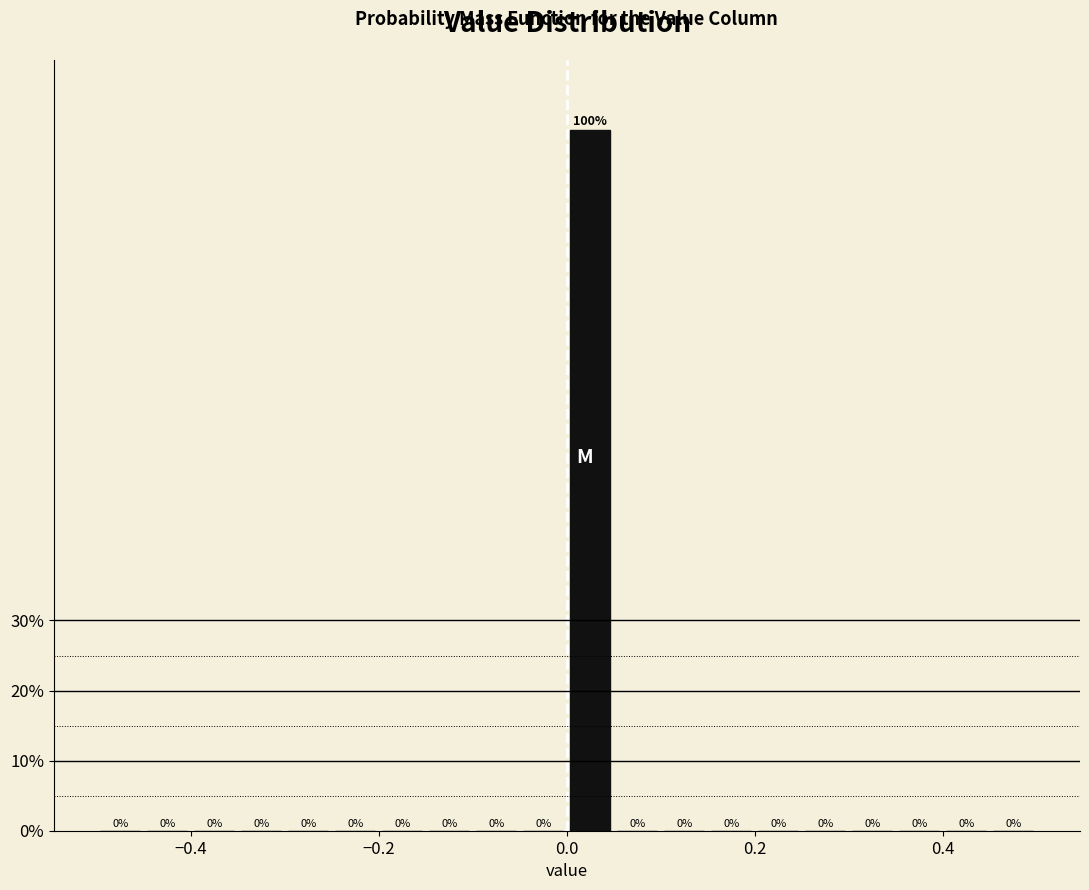

Around what value on the x-axis is the tallest bar? Give the approximate position of its centre, as read against the axis.

0.02